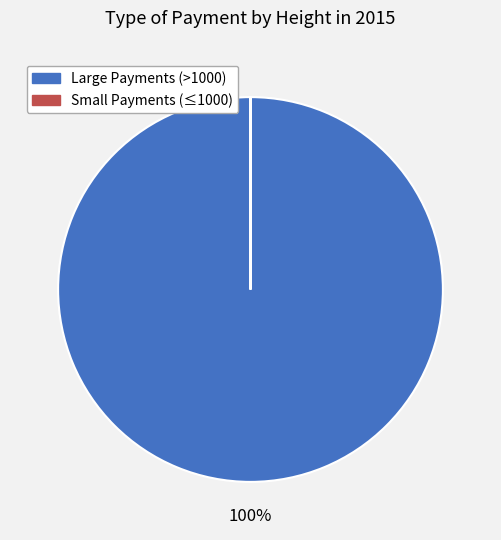

Is there any slice that represents more than half of the pie?

Yes